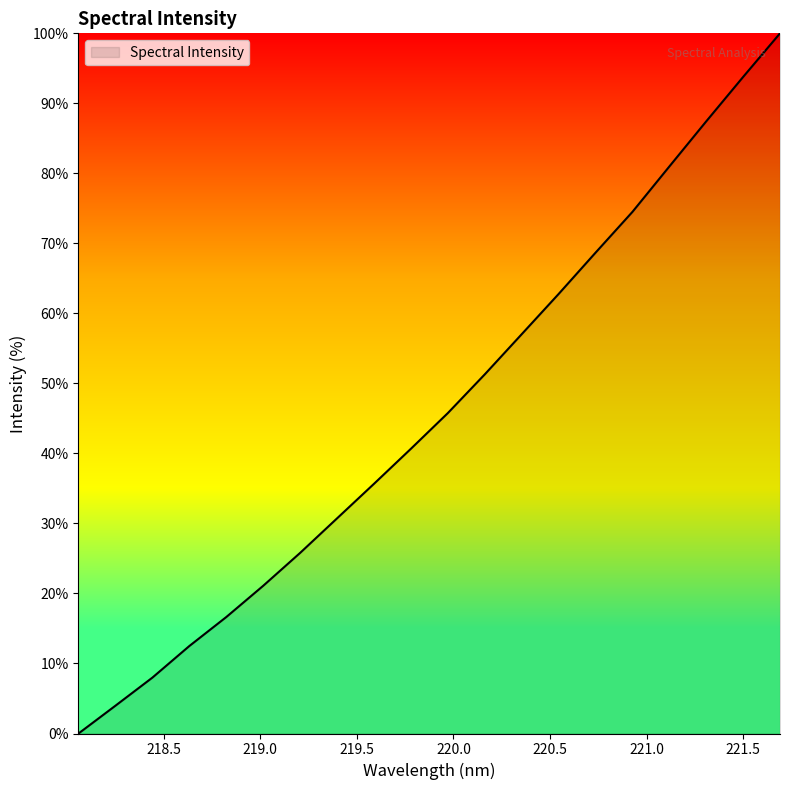

Reading right to left, extract all data points from this chart.

100.0	93.8	87.4	81.0	74.5	68.7	62.8	57.0	51.3	45.8	40.7	35.7	30.7	25.8	21.1	16.6	12.5	8.0	4.0	0.0